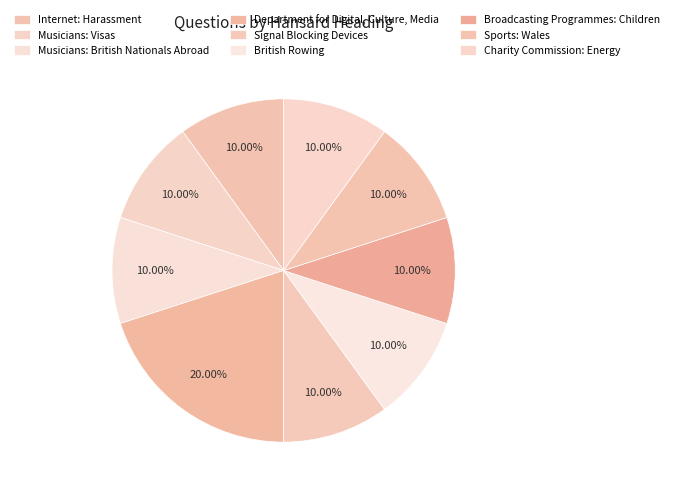

To the nearest percent, what percentage of the pie is Charity Commission: Energy?

10%